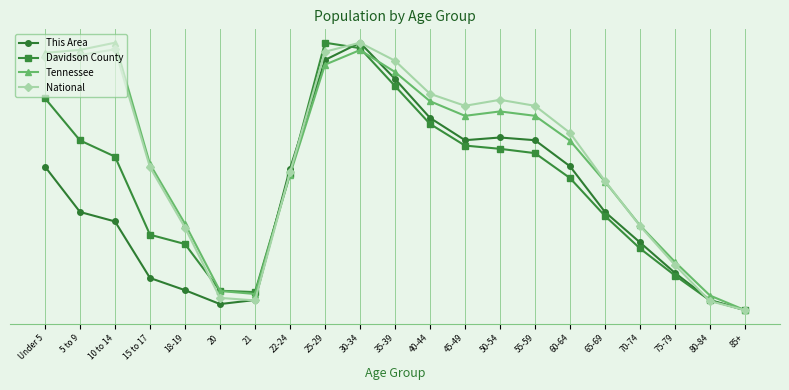

What is the total value across all series at 21?

0.2